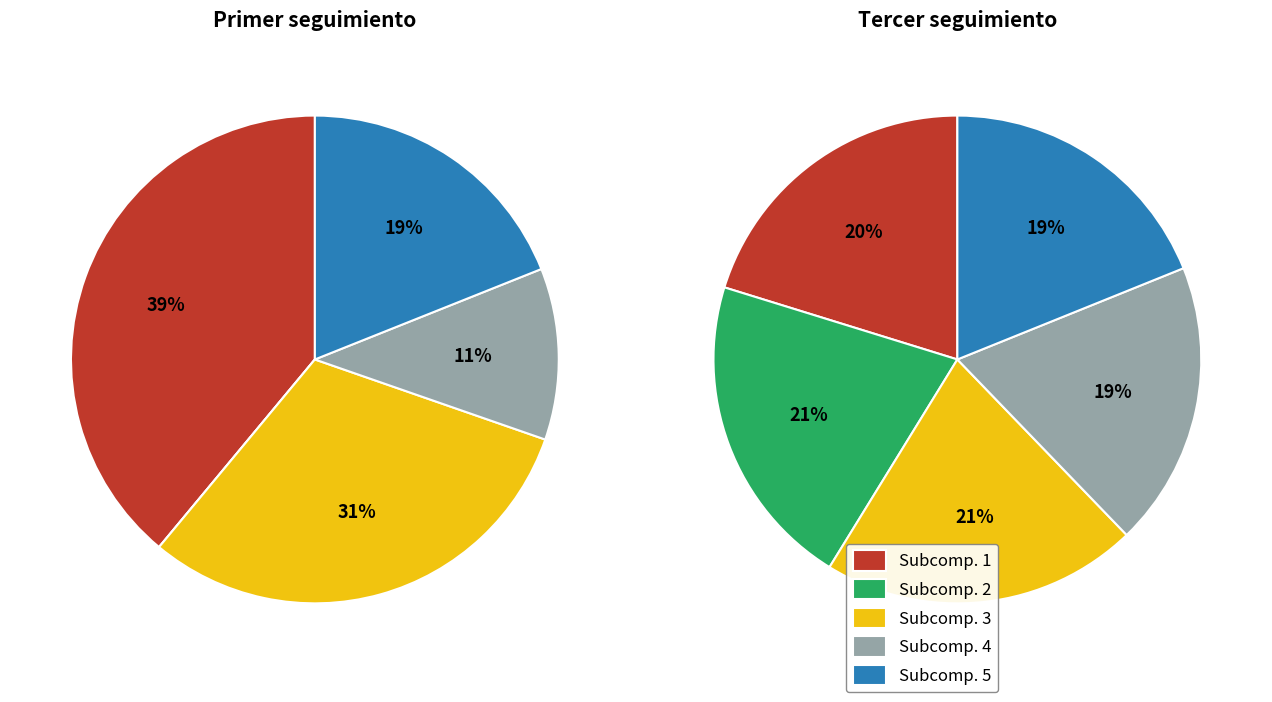

Is the sum of 3.3 and 3.1 greater than half?

No